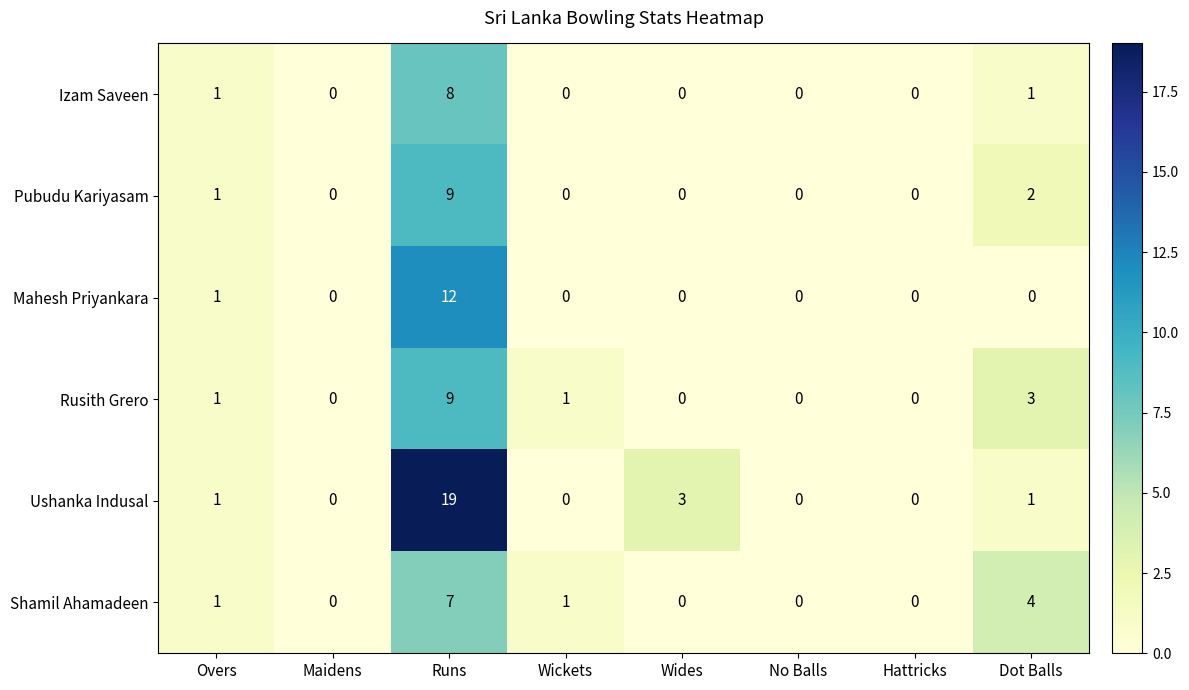

At which category is the sum across all series the highest?

Runs